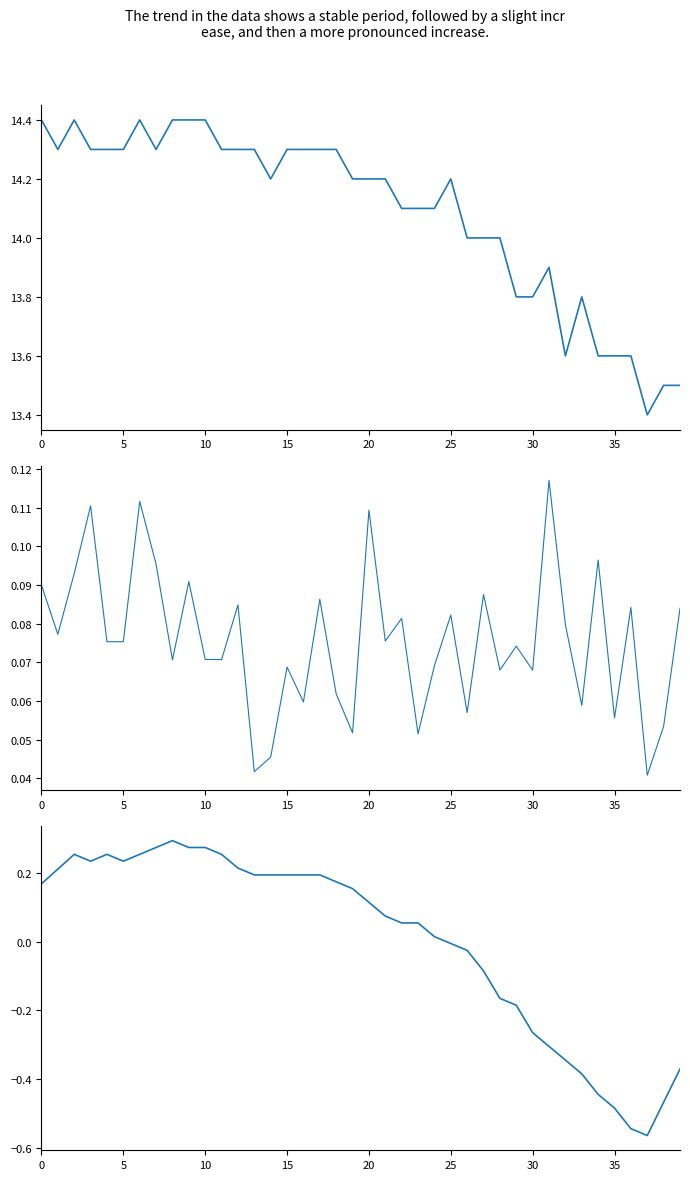

The value of humidity at 34 is 0.1. True or false?

True